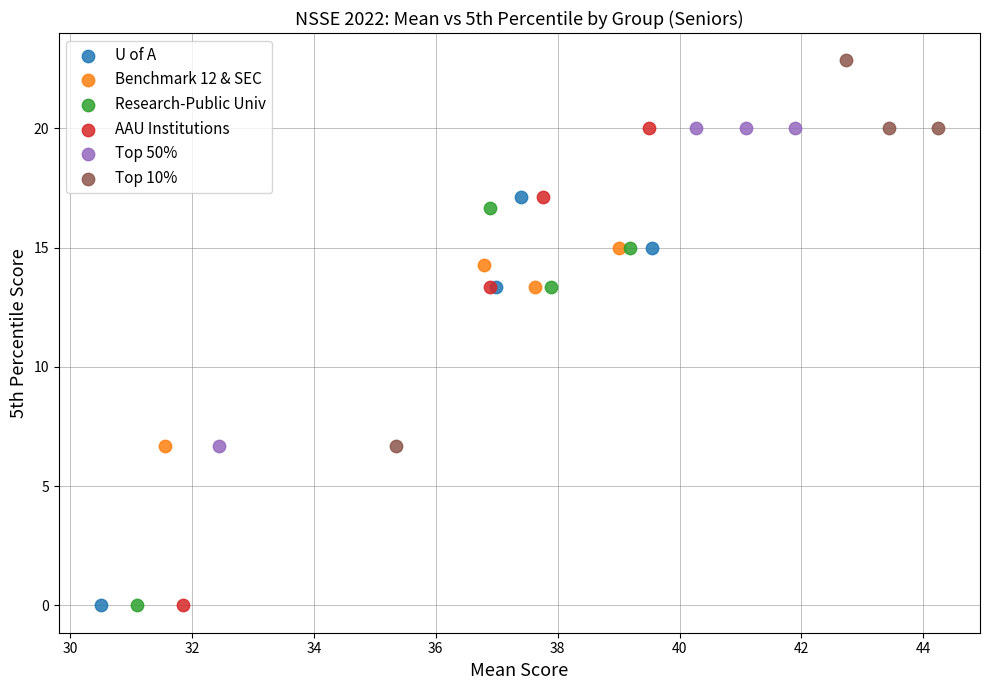

What are all the series names shown in the legend?

U of A, Benchmark 12 & SEC, Research-Public Univ, AAU Institutions, Top 50%, Top 10%